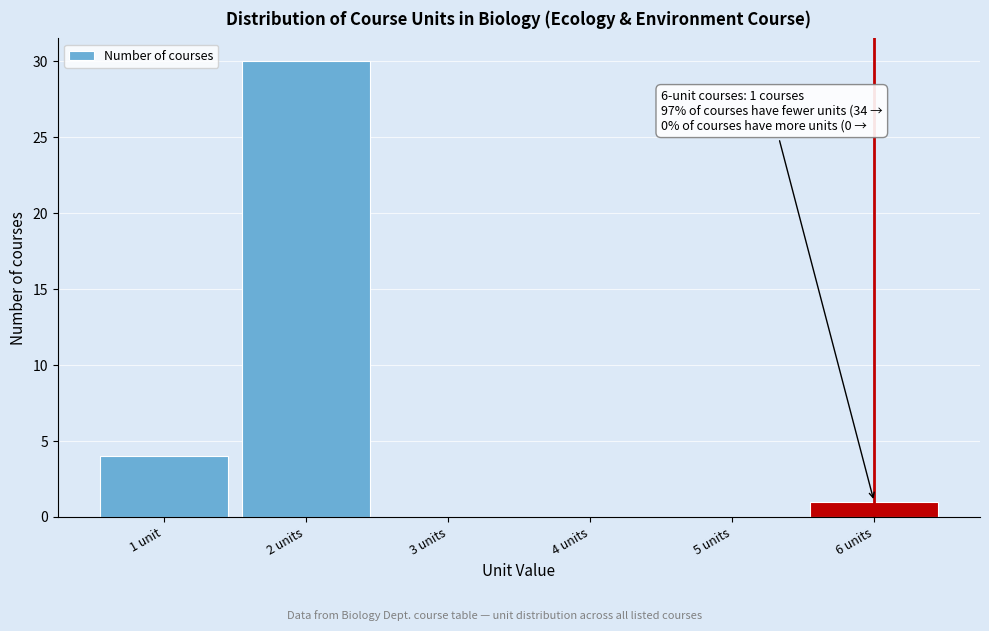

Reading right to left, what are all the values shown in this chart?

6 units=1	5 units=0	4 units=0	3 units=0	2 units=30	1 unit=4